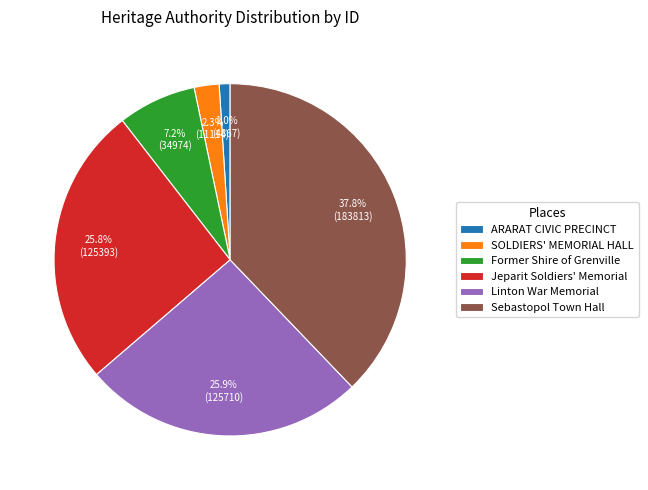

Which slice is the smallest?

ARARAT CIVIC PRECINCT